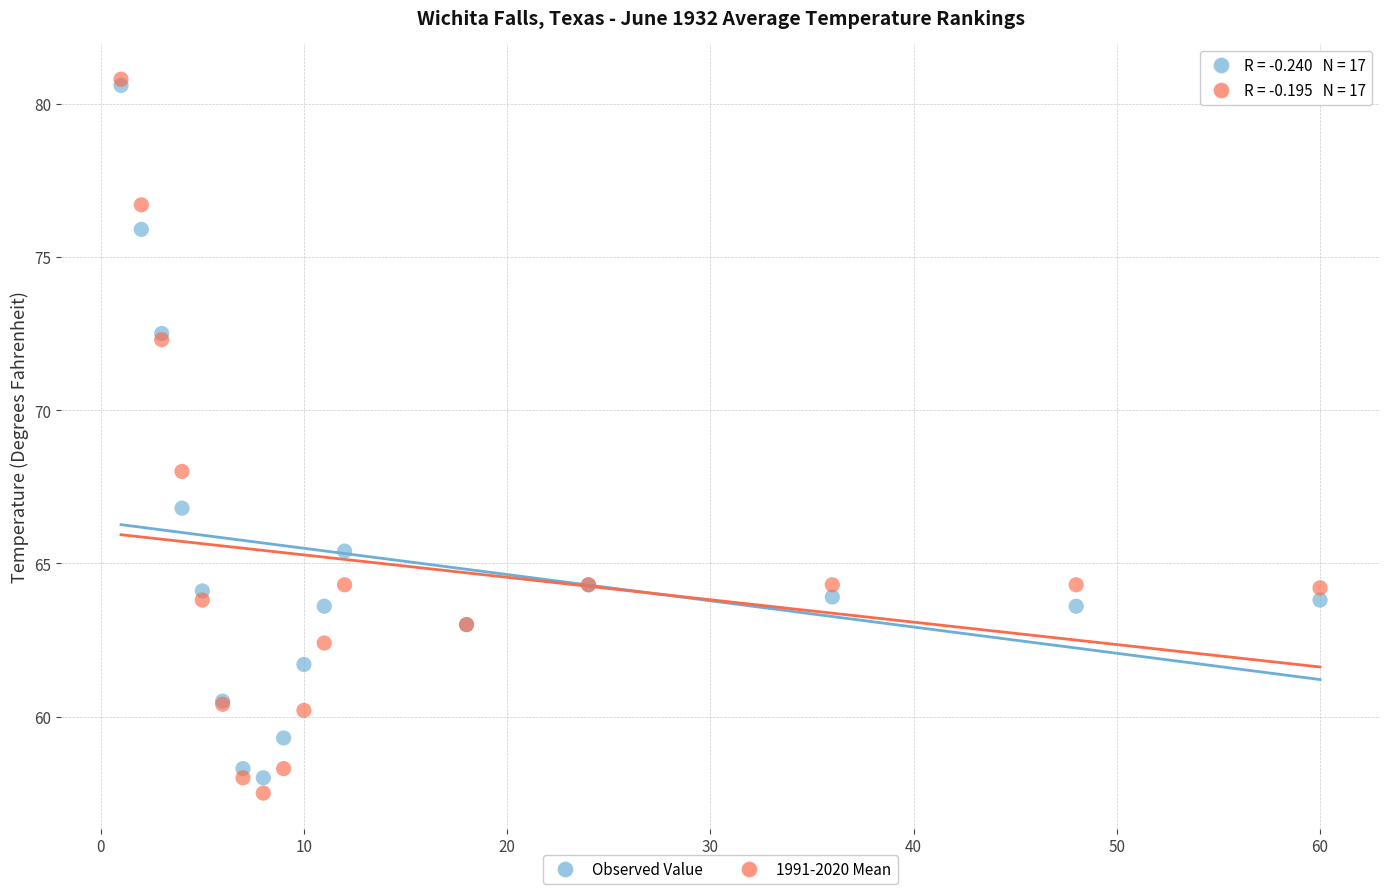

In the Observed Value series, what Y value is closest to 69?

66.8